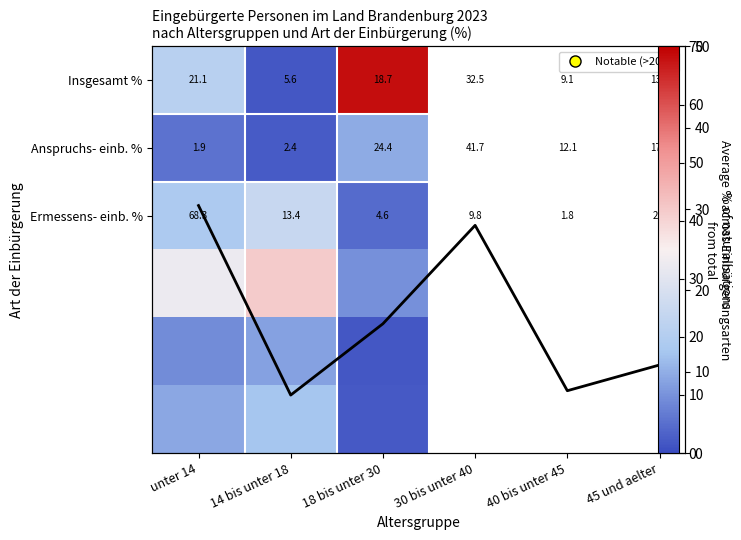

Reading left to right, list all the values displayed in this chart.

unter 14: 21.1	1.9	68.3
14 bis unter 18: 5.6	2.4	13.4
18 bis unter 30: 18.7	24.4	4.6
30 bis unter 40: 32.5	41.7	9.8
40 bis unter 45: 9.1	12.1	1.8
45 und aelter: 13.0	17.4	2.1